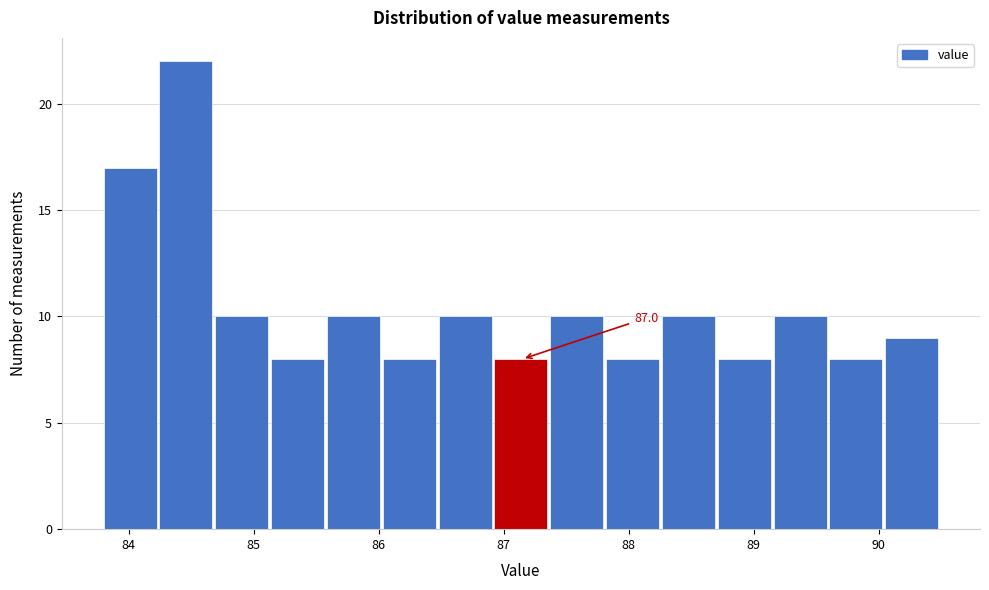

Which range on the x-axis has the tallest bar?

84.2 to 84.7